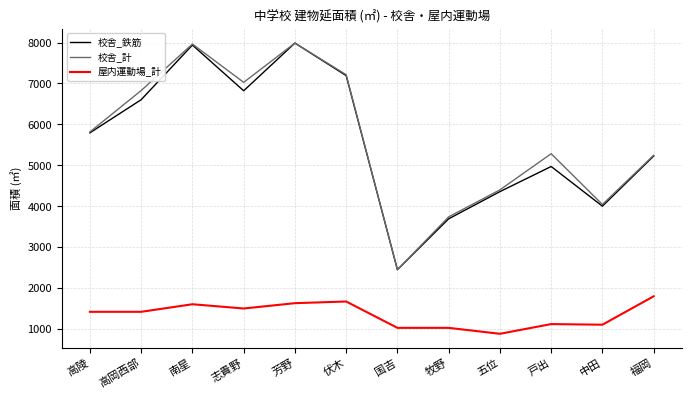

What is the sum of the 校舎_鉄筋 values at 志貴野 and 芳野?

14809